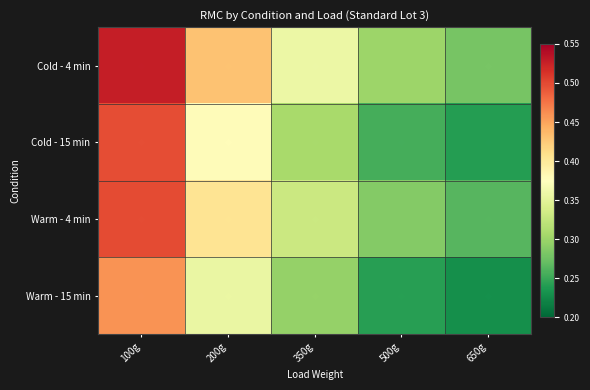

Reading left to right, transcribe all the data shown in this chart.

Cold - 4 min: 100g=0.5	200g=0.4	350g=0.4	500g=0.3	650g=0.3
Cold - 15 min: 100g=0.5	200g=0.4	350g=0.3	500g=0.3	650g=0.2
Warm - 4 min: 100g=0.5	200g=0.4	350g=0.3	500g=0.3	650g=0.3
Warm - 15 min: 100g=0.5	200g=0.4	350g=0.3	500g=0.2	650g=0.2